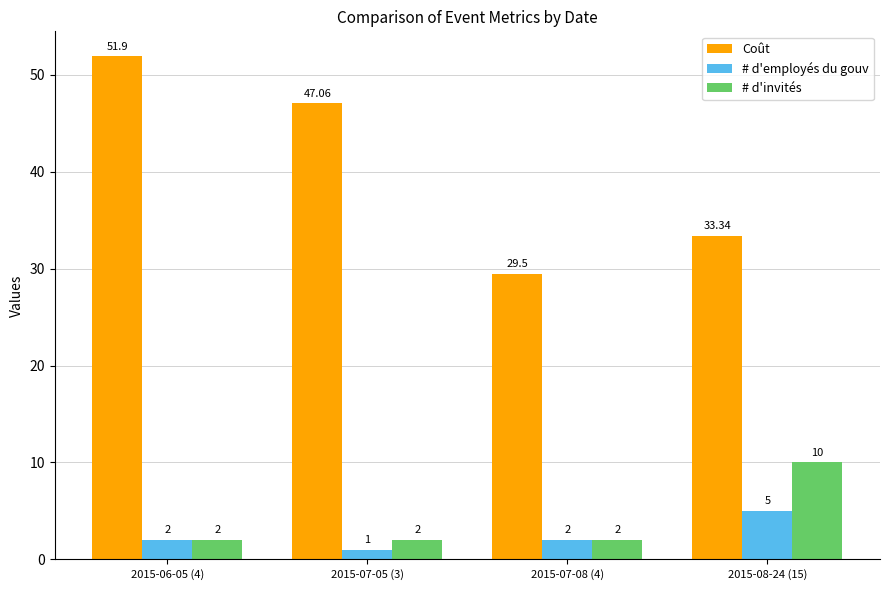

What are all the series names shown in the legend?

Coût, # d'employés du gouv, # d'invités